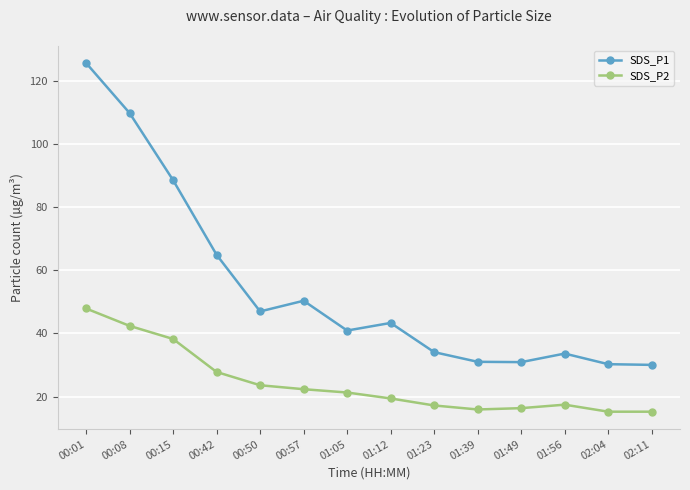

What is the average value of the SDS_P1 series?

54.3